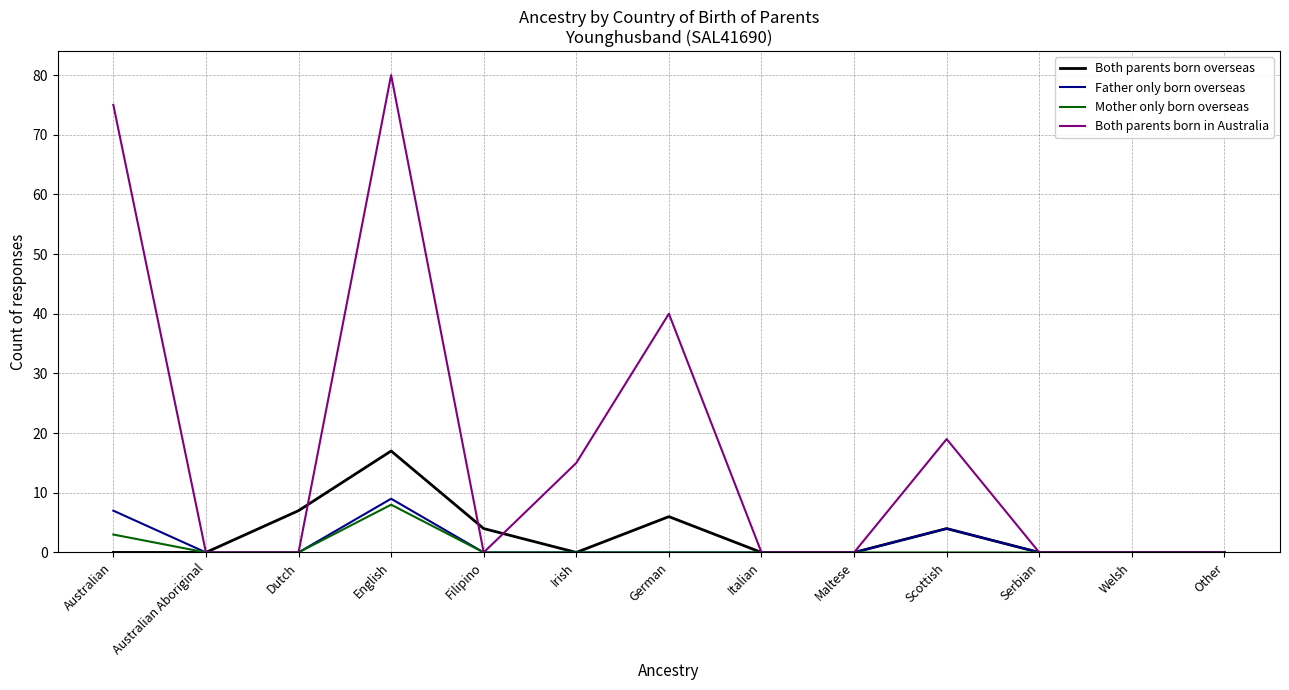

The value of Father only born overseas at Scottish is 4. True or false?

True